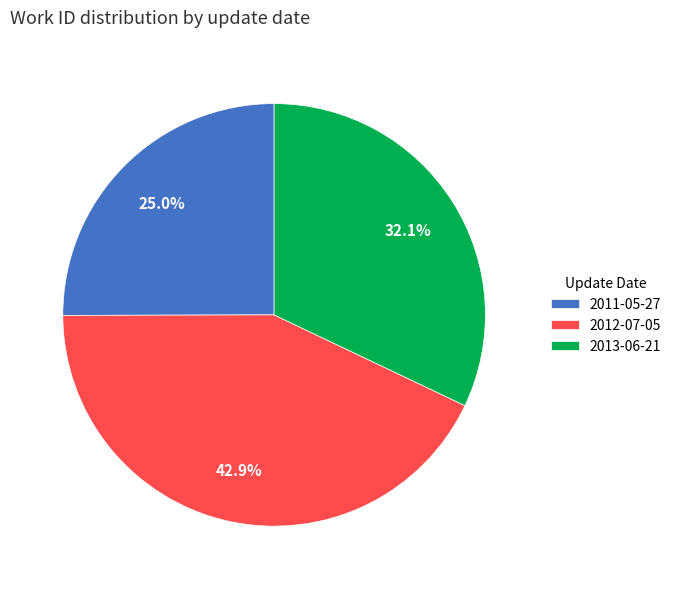

Which has a higher value, 2011-05-27 or 2013-06-21?

2013-06-21